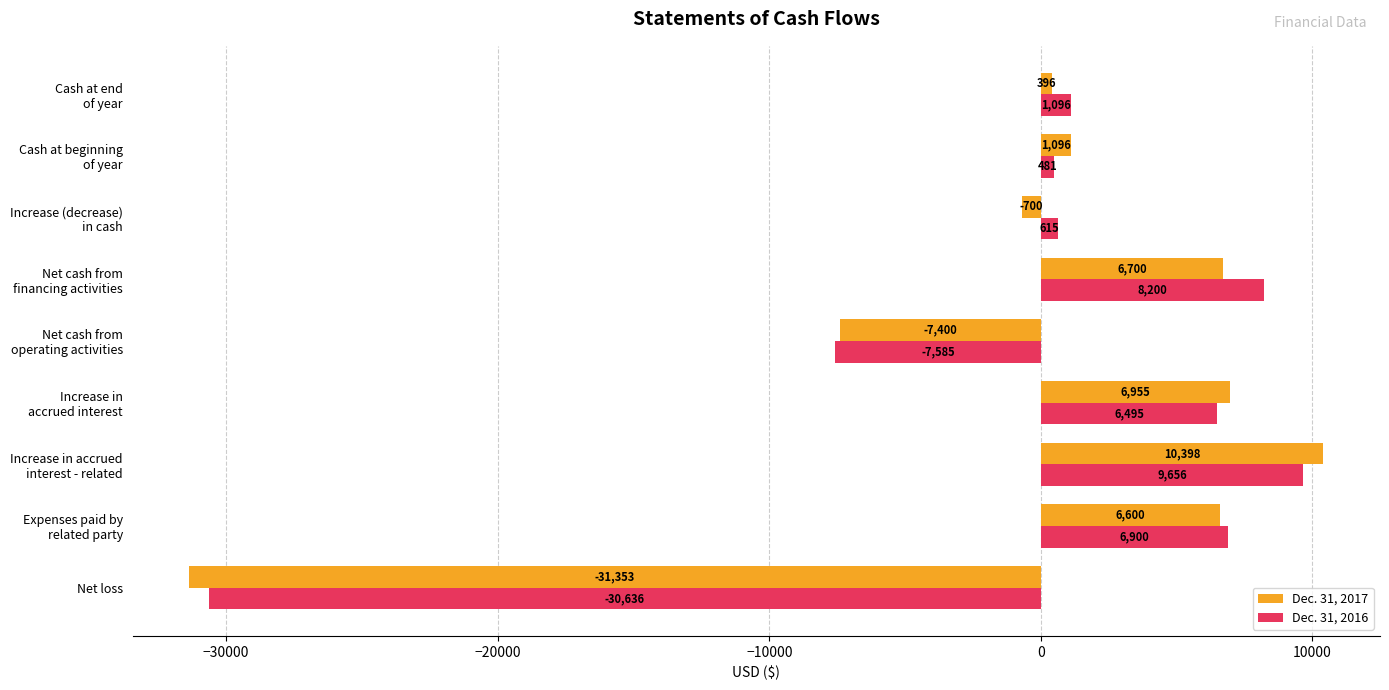

Rank the series by their maximum value, from highest to lowest.

Dec. 31, 2017, Dec. 31, 2016